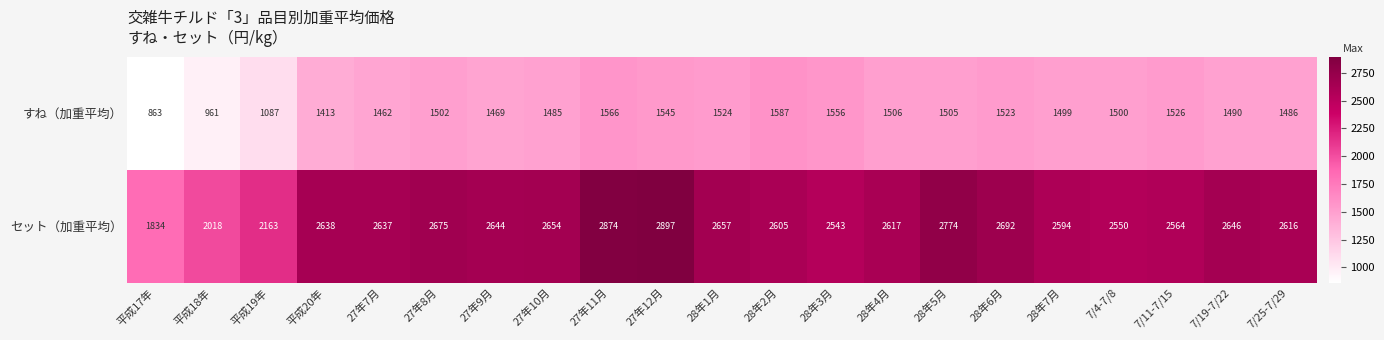

What is the sum of all すね（加重平均） values?

30055